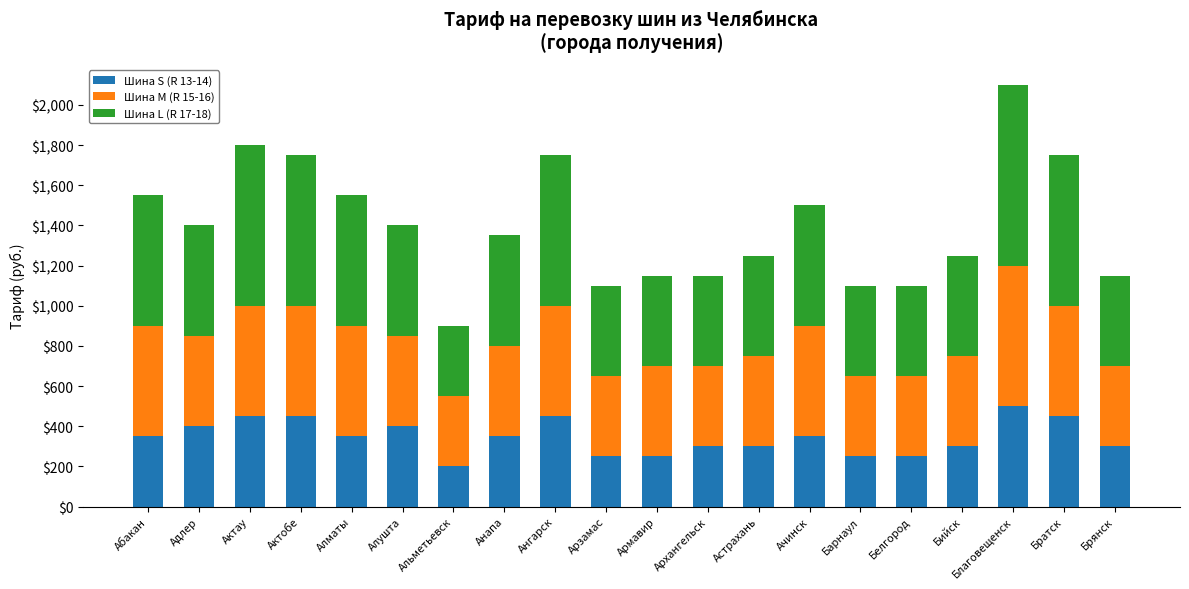

Which category has the lowest value in the Шина S (R 13-14) series?

Альметьевск